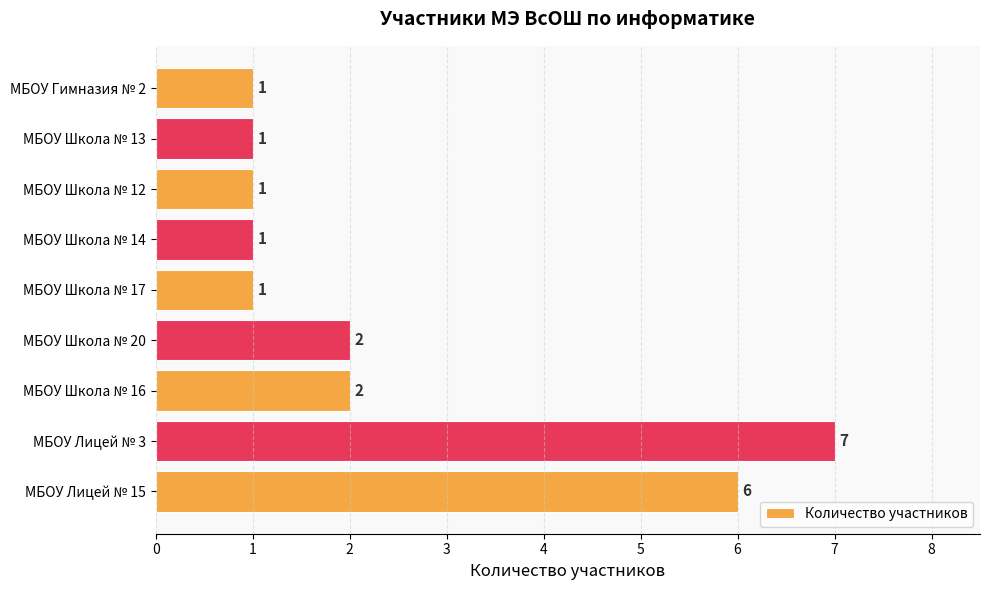

Are the bars horizontal?

Yes